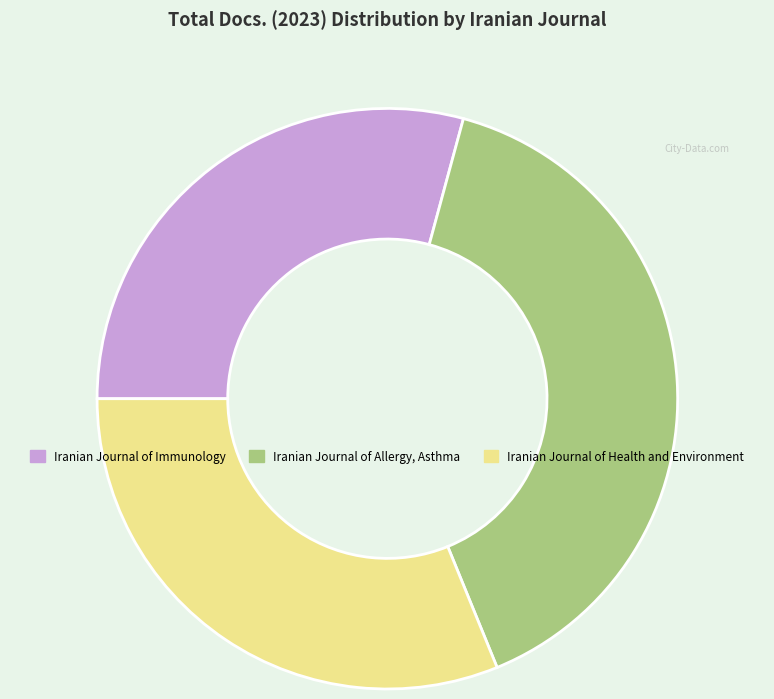

Is it true that Iranian Journal of Health and Environment is 31% of the pie?

True